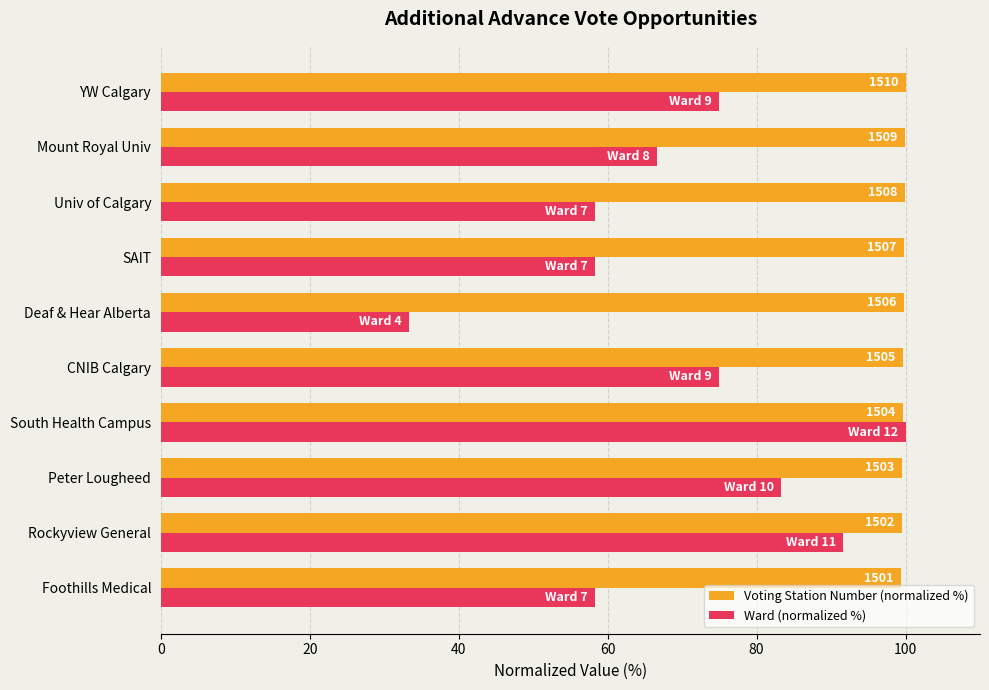

What are all the series names shown in the legend?

Voting Station Number (normalized %), Ward (normalized %)